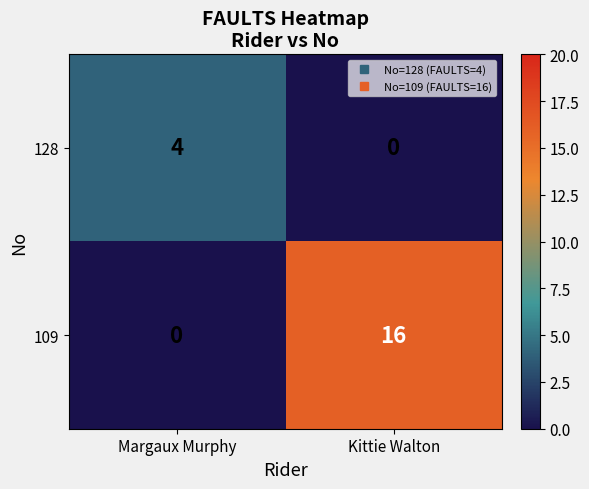

Reading left to right, list all the values displayed in this chart.

128: 4	0
109: 0	16